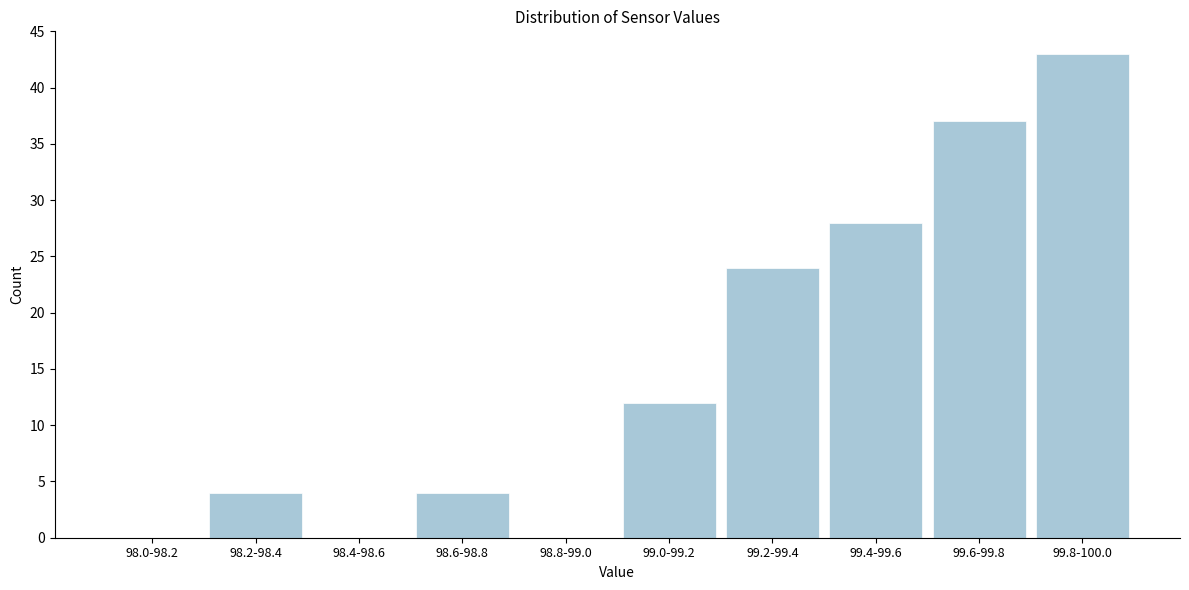

Reading left to right, list all the values displayed in this chart.

98.0-98.2=0	98.2-98.4=4	98.4-98.6=0	98.6-98.8=4	98.8-99.0=0	99.0-99.2=12	99.2-99.4=24	99.4-99.6=28	99.6-99.8=37	99.8-100.0=43